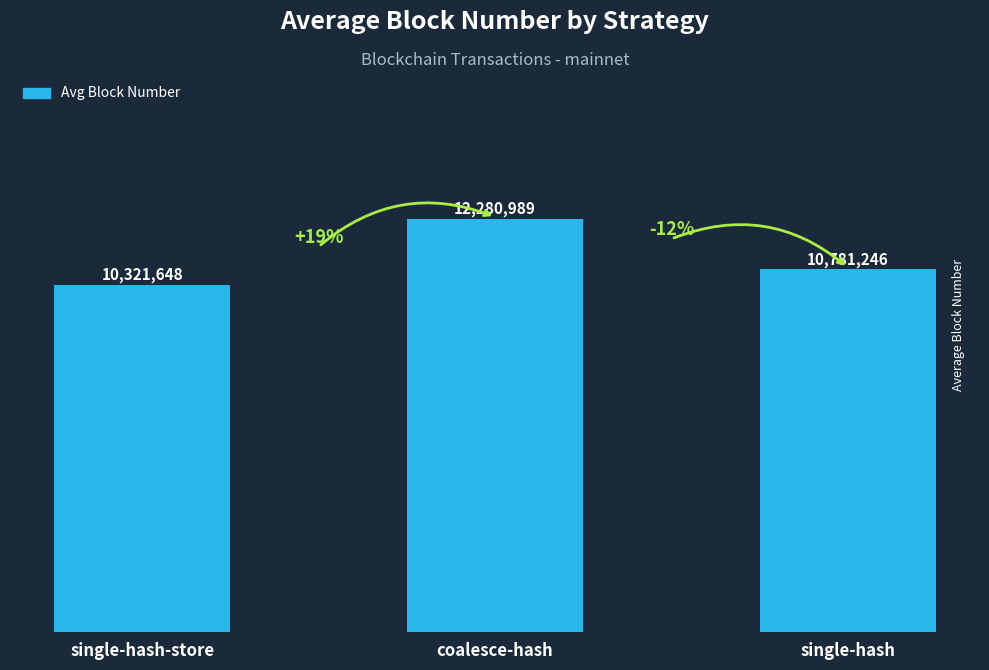

What is the greatest value displayed?

12280989